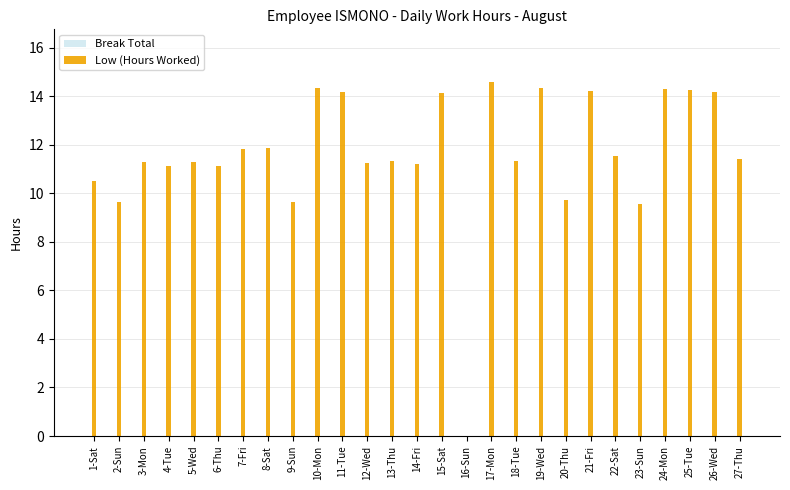

Reading left to right, what are all the values shown in this chart?

Break Total: 0.0	0.0	0.0	0.0	0.0	0.0	0.0	0.0	0.0	0.0	0.0	0.0	0.0	0.0	0.0	0.0	0.0	0.0	0.0	0.0	0.0	0.0	0.0	0.0	0.0	0.0	0.0
Low (Hours Worked): 10.5	9.6	11.3	11.1	11.3	11.1	11.8	11.9	9.6	14.3	14.2	11.2	11.3	11.2	14.1	0.0	14.6	11.3	14.3	9.7	14.2	11.5	9.6	14.3	14.3	14.2	11.4